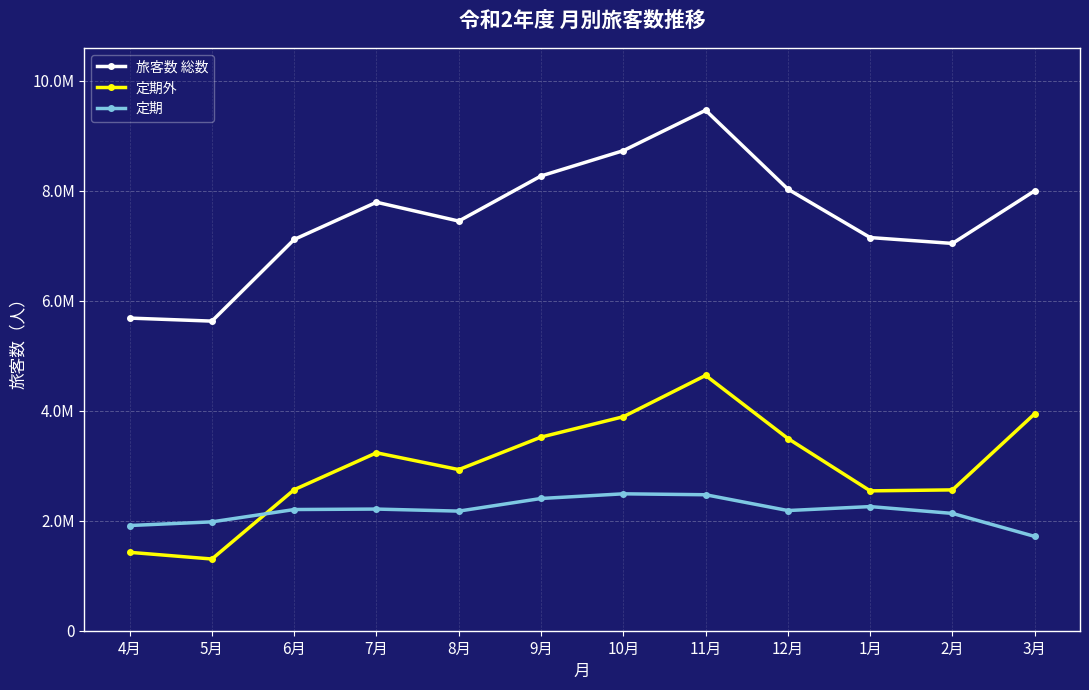

Reading right to left, what are all the values shown in this chart?

旅客数 総数: 3月=8002124	2月=7044387	1月=7151011	12月=8031316	11月=9466110	10月=8731949	9月=8271645	8月=7450902	7月=7793757	6月=7116785	5月=5631372	4月=5686414
定期外: 3月=3946984	2月=2561616	1月=2543989	12月=3496206	11月=4643708	10月=3892680	9月=3521457	8月=2930545	7月=3236392	6月=2565461	5月=1304240	4月=1426011
定期: 3月=1714917	2月=2133630	1月=2257881	12月=2185923	11月=2473213	10月=2490082	9月=2405384	8月=2175554	7月=2212561	6月=2204376	5月=1980182	4月=1913453